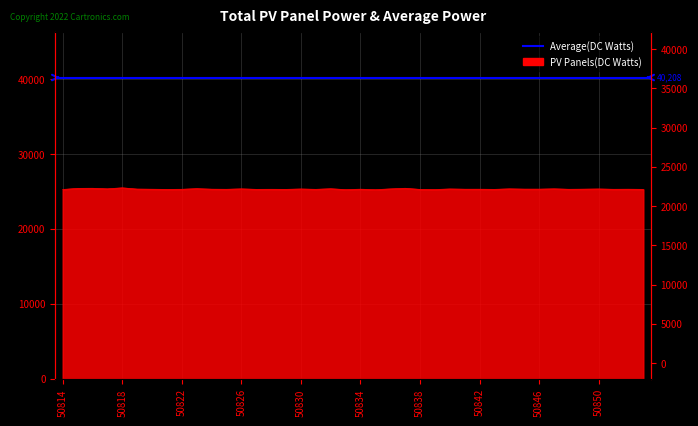

Which has a higher value, 50848 or 50829?

50848